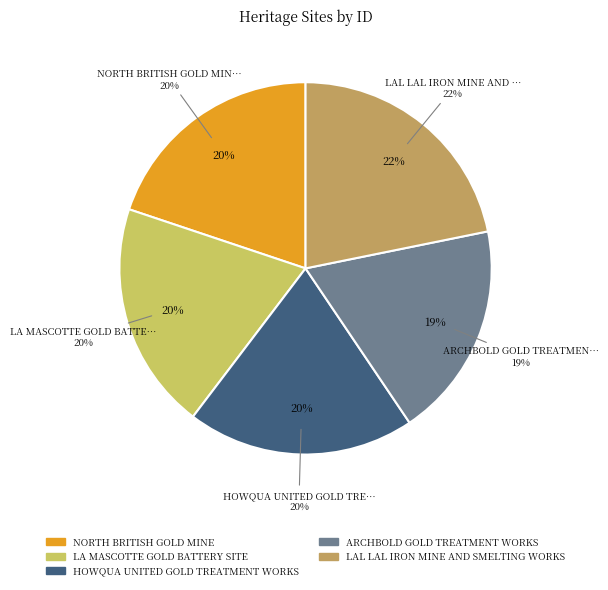

Is there any slice that represents more than half of the pie?

No